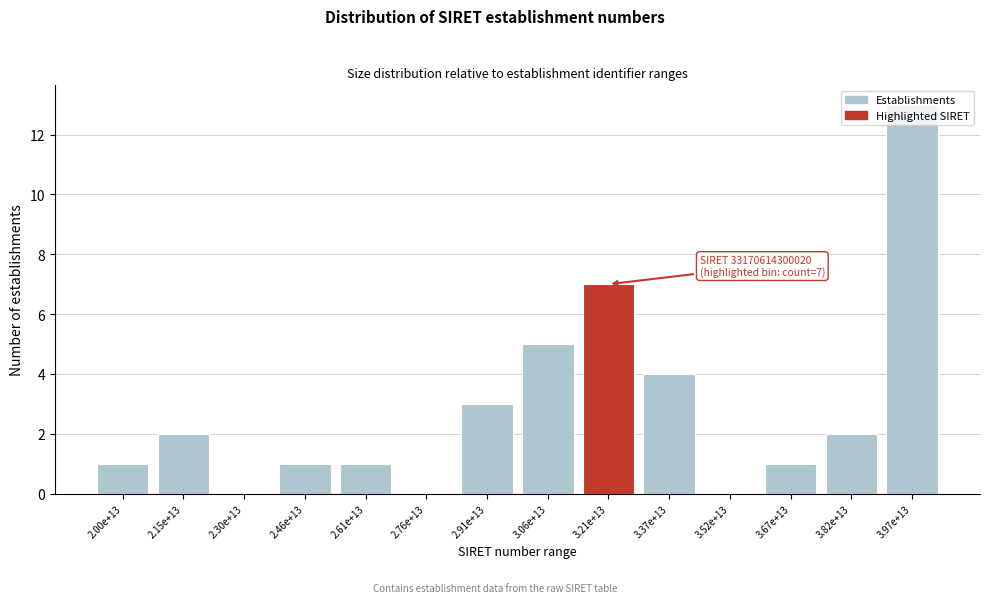

Between 2.61e+13 and 2.91e+13, which is larger?

2.91e+13